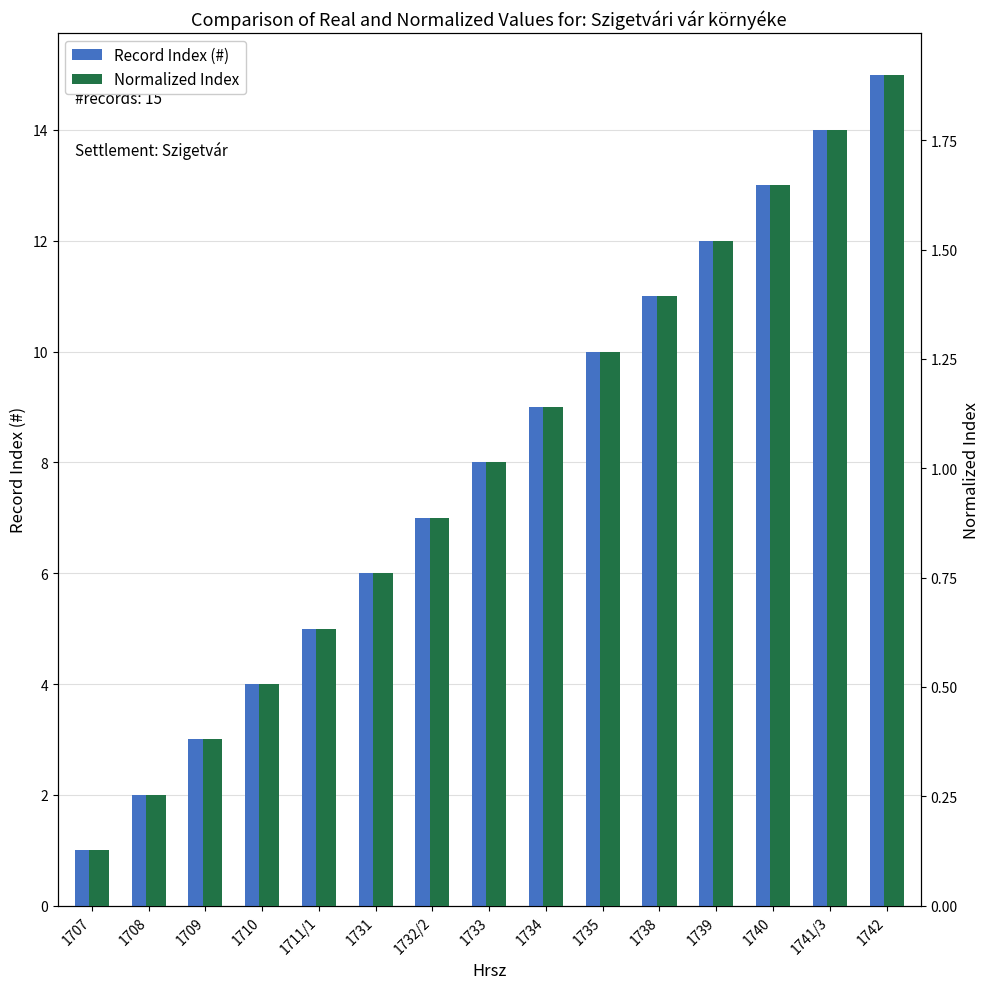

List the labels in order of Normalized Index value, smallest first.

1707, 1708, 1709, 1710, 1711/1, 1731, 1732/2, 1733, 1734, 1735, 1738, 1739, 1740, 1741/3, 1742